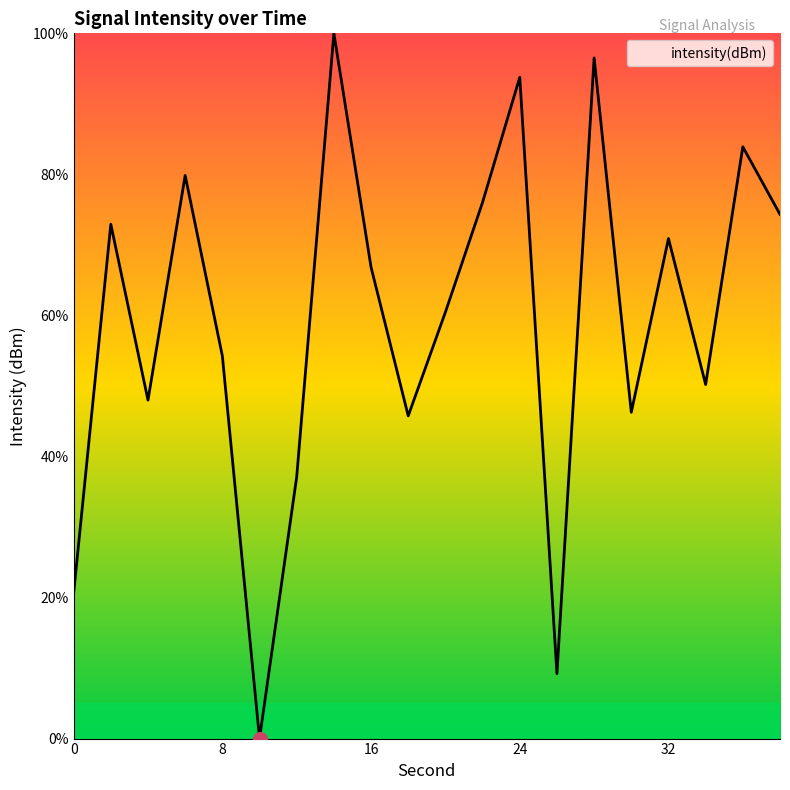

Reading left to right, extract all data points from this chart.

20.6	72.9	48.0	79.8	54.3	0.0	37.1	100.0	66.8	45.8	60.5	76.0	93.8	9.2	96.5	46.3	70.9	50.2	83.9	74.3